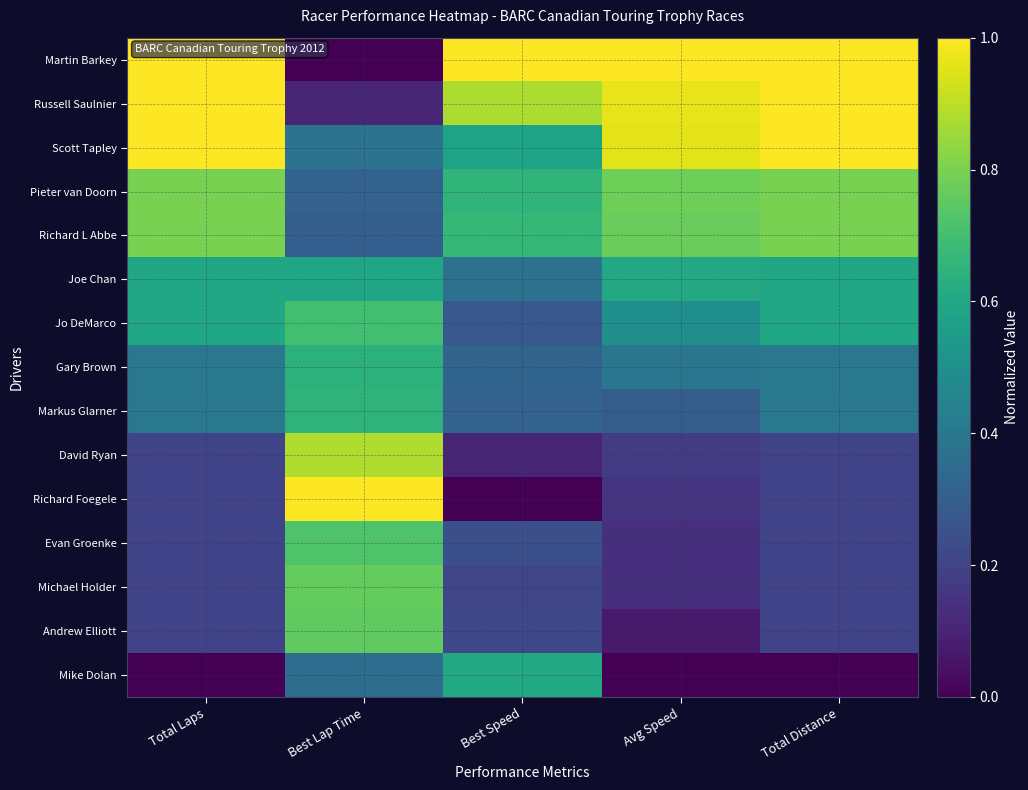

What is the maximum value shown in the chart?

1.0